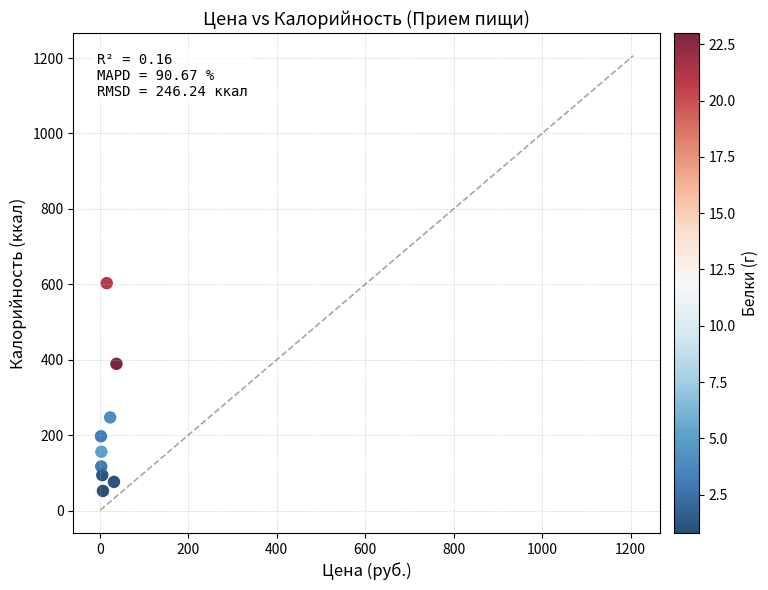

What Y value in the scatter plot is closest to 326?

389.0